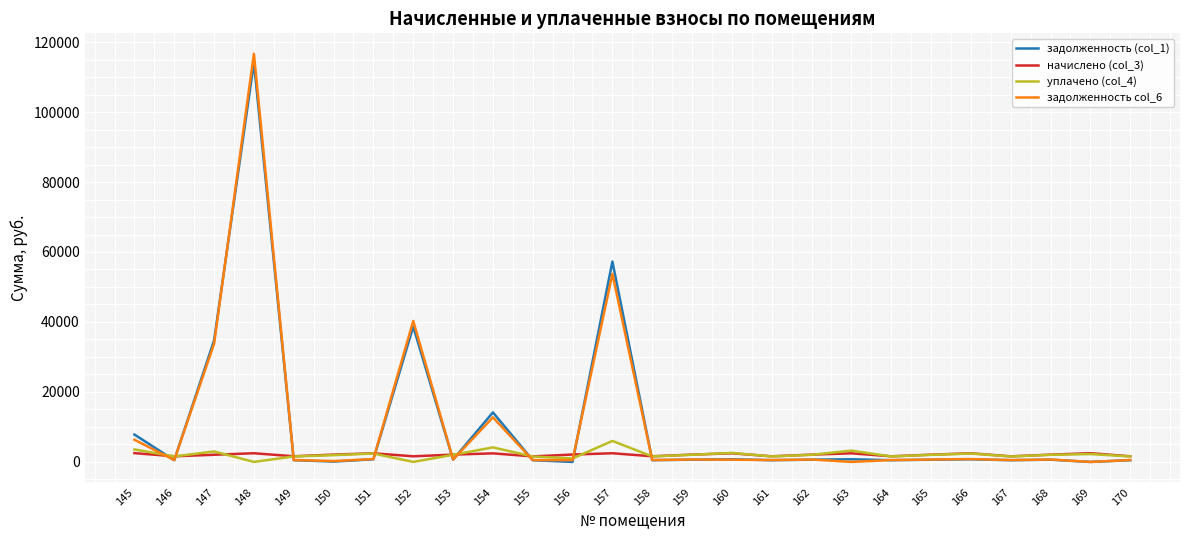

At which category is the sum across all series the highest?

148